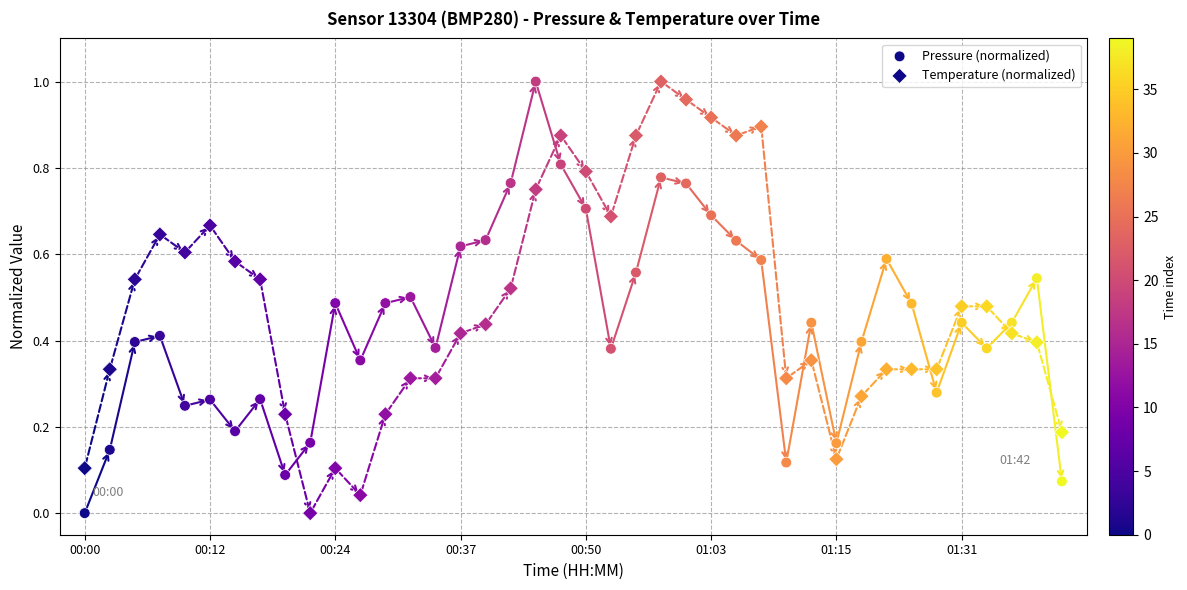

Which series reaches the minimum Y coordinate?

Pressure (normalized)